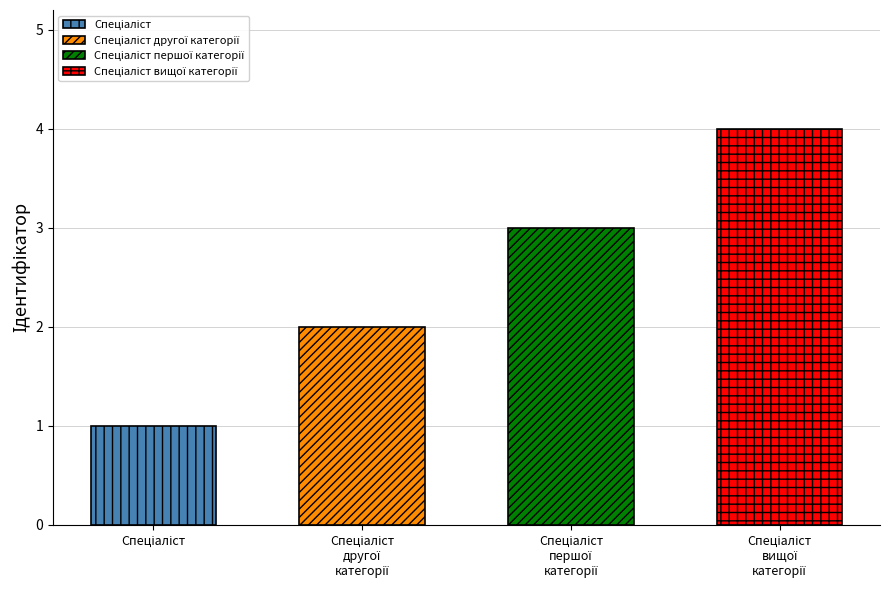

How many values exceed 3?

1